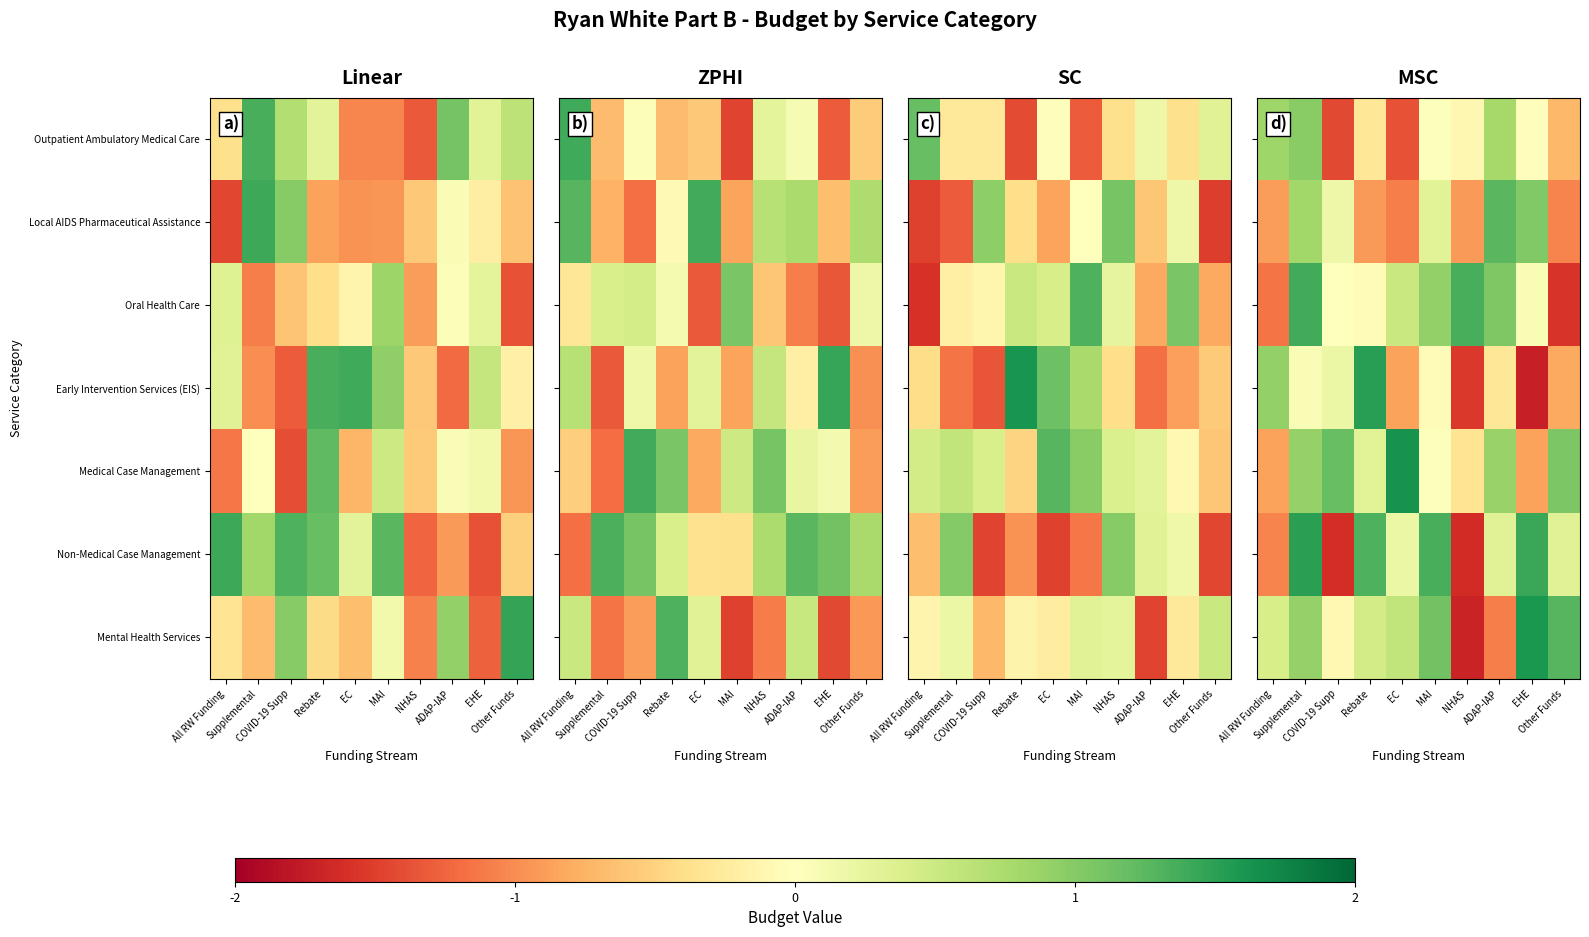

How many distinct data groups are displayed?

7